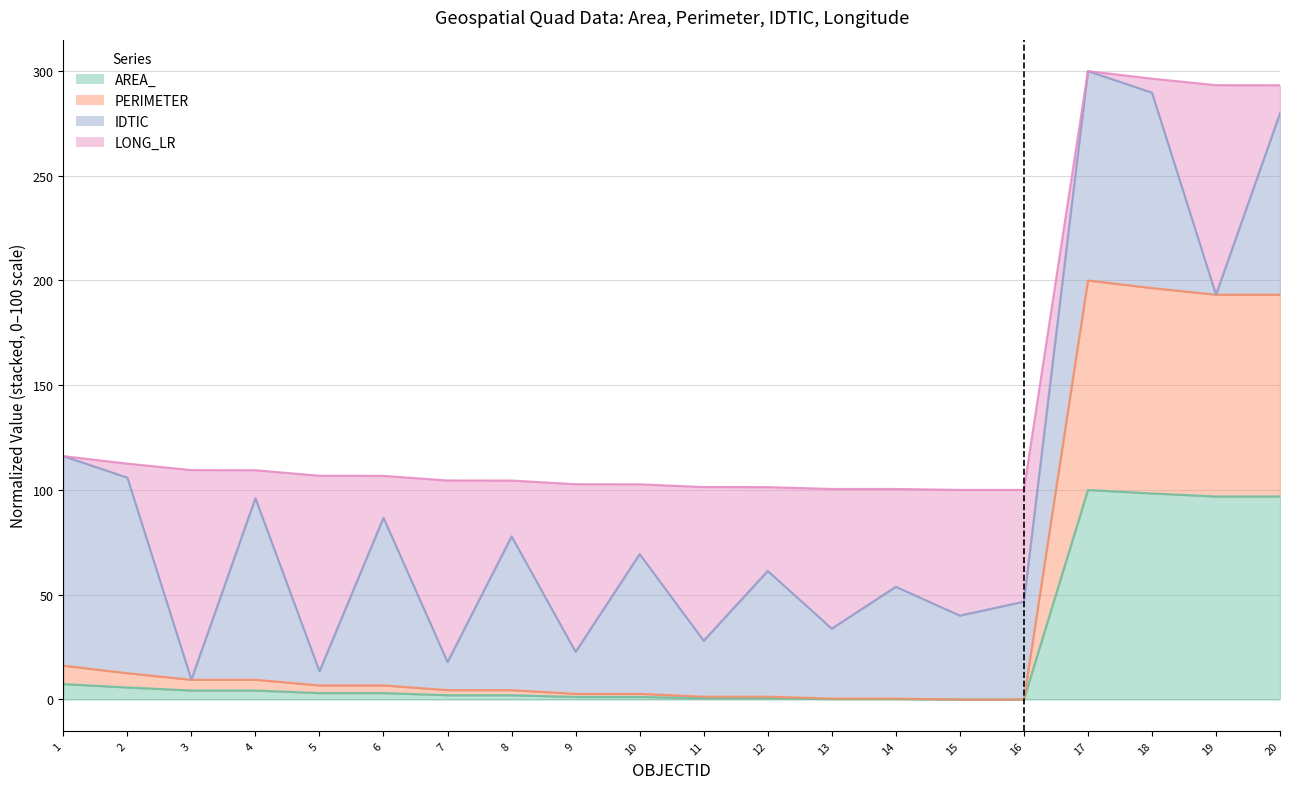

Is it true that AREA_ equals 0.9 at 7?

False